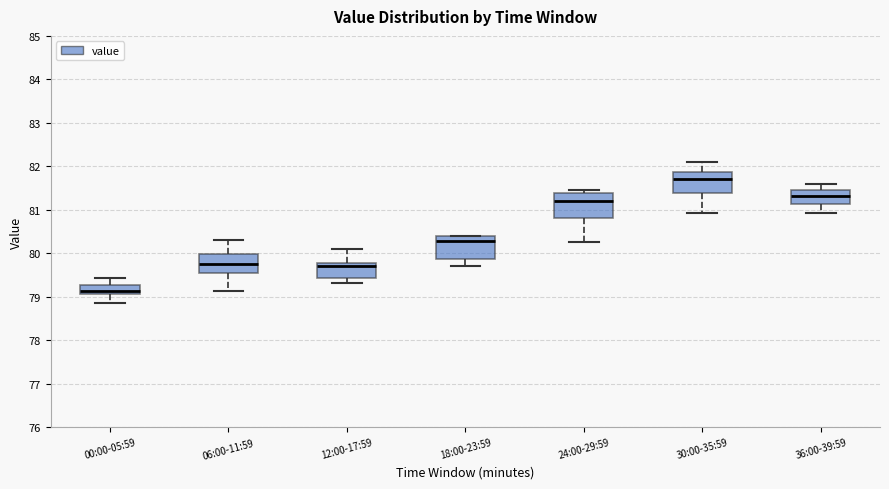

Reading left to right, transcribe this box plot: for each box, give where its median line is, the range the box spans, and where its two whiskers end, as read against the y-axis. The values are not printed on the chart, so give them approximately, as read against the axis.

00:00-05:59: median 79.1 (just above the box's lower edge), box 79.1 to 79.3, whiskers 78.9 to 79.4
06:00-11:59: median 79.8, box 79.5 to 80.0, whiskers 79.1 to 80.3
12:00-17:59: median 79.7, box 79.4 to 79.8, whiskers 79.3 to 80.1
18:00-23:59: median 80.3, box 79.9 to 80.4, whiskers 79.7 to 80.4
24:00-29:59: median 81.2, box 80.8 to 81.4, whiskers 80.3 to 81.5
30:00-35:59: median 81.7, box 81.4 to 81.9, whiskers 80.9 to 82.1
36:00-39:59: median 81.3, box 81.1 to 81.5, whiskers 80.9 to 81.6